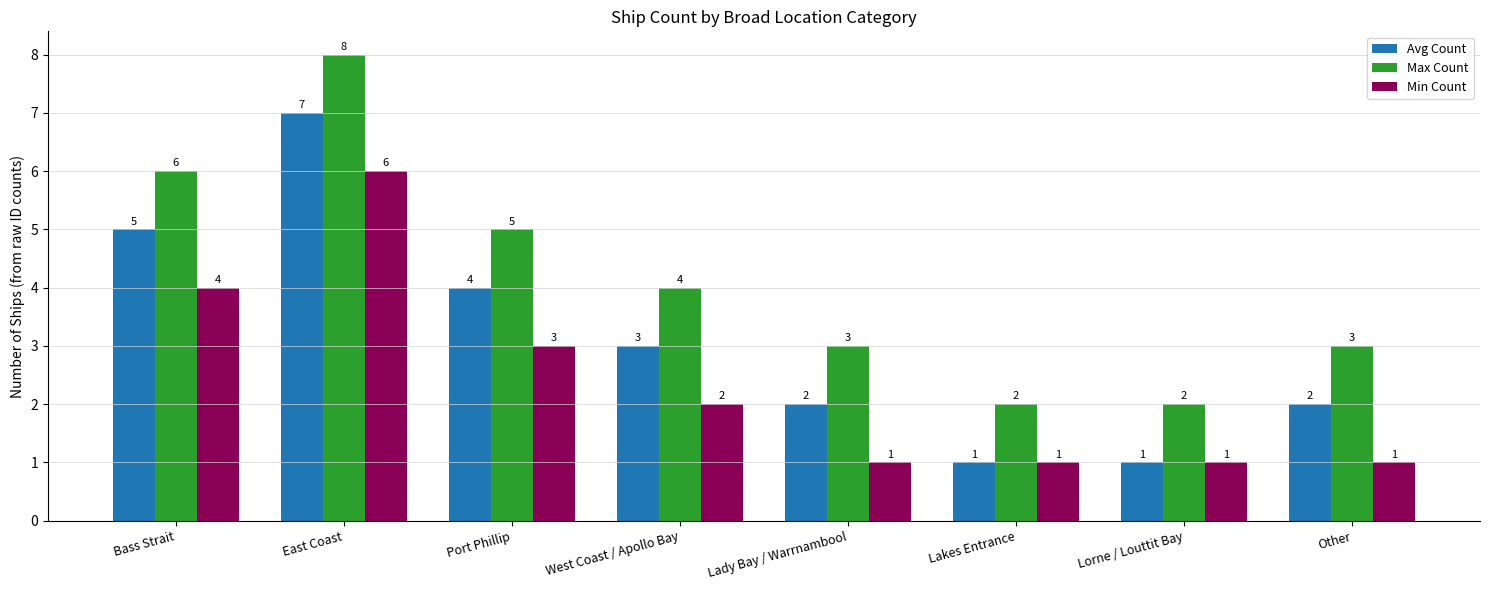

Is it true that Min Count equals 1 at Lorne / Louttit Bay?

True